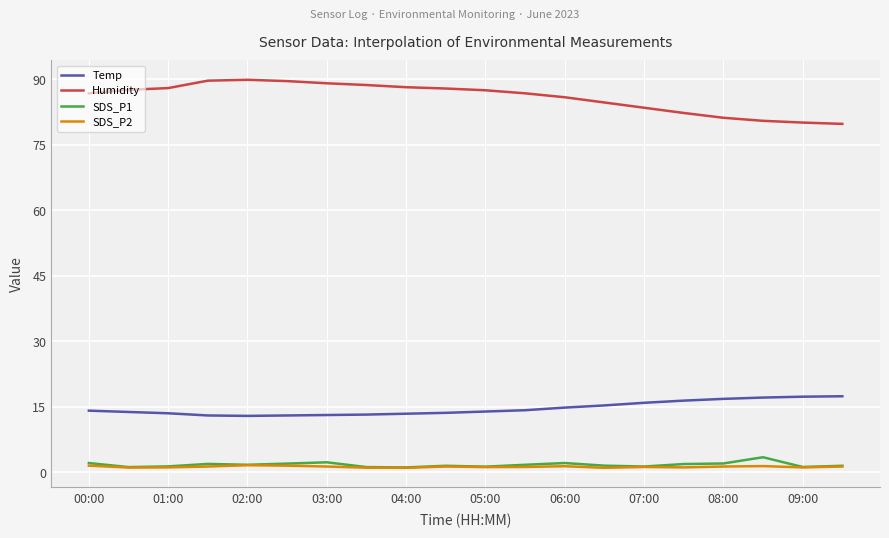

What is the smallest value displayed?

1.0